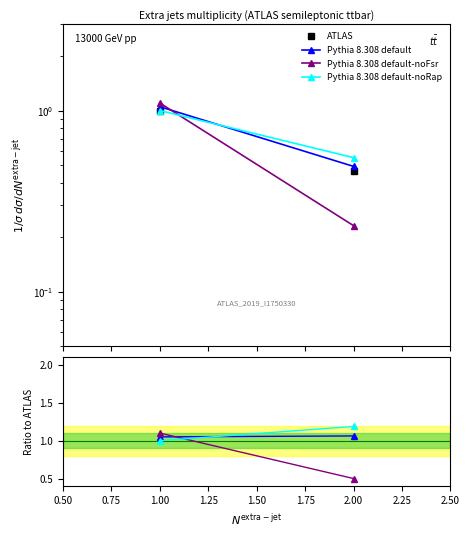

Count the Pythia 8.308 default-noRap values in the range 1 to 2.

2